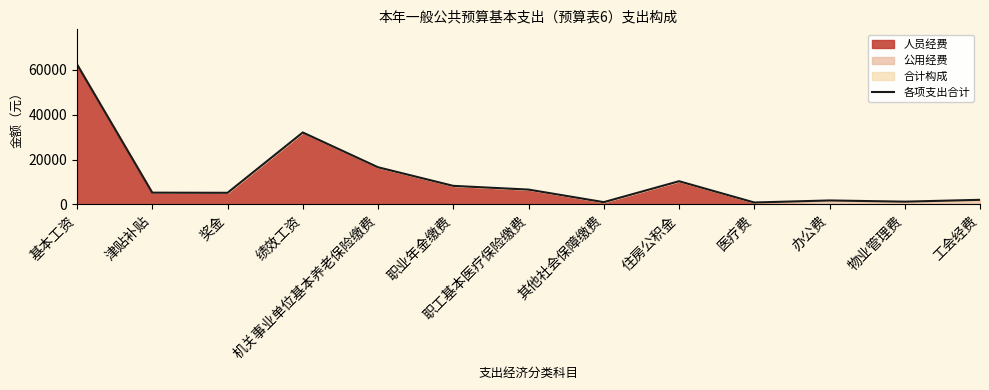

Count the number of categories in the chart.

13